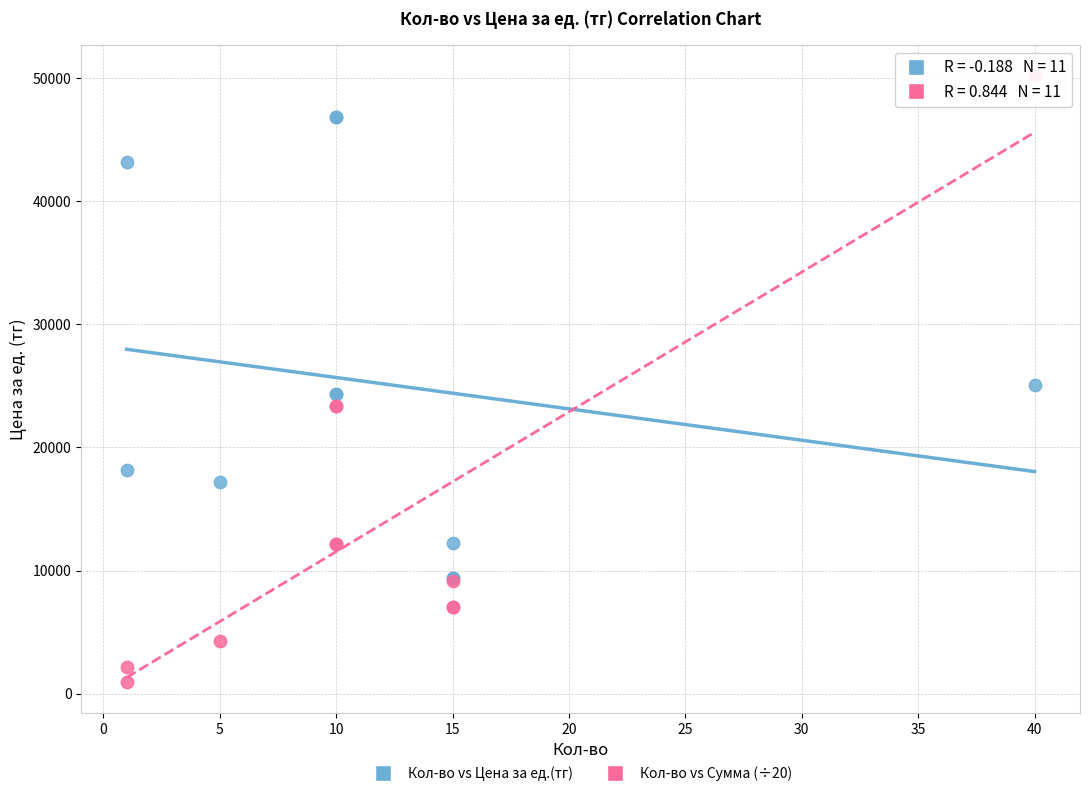

What are all the series names shown in the legend?

Кол-во vs Цена за ед.(тг), Кол-во vs Сумма (÷20)